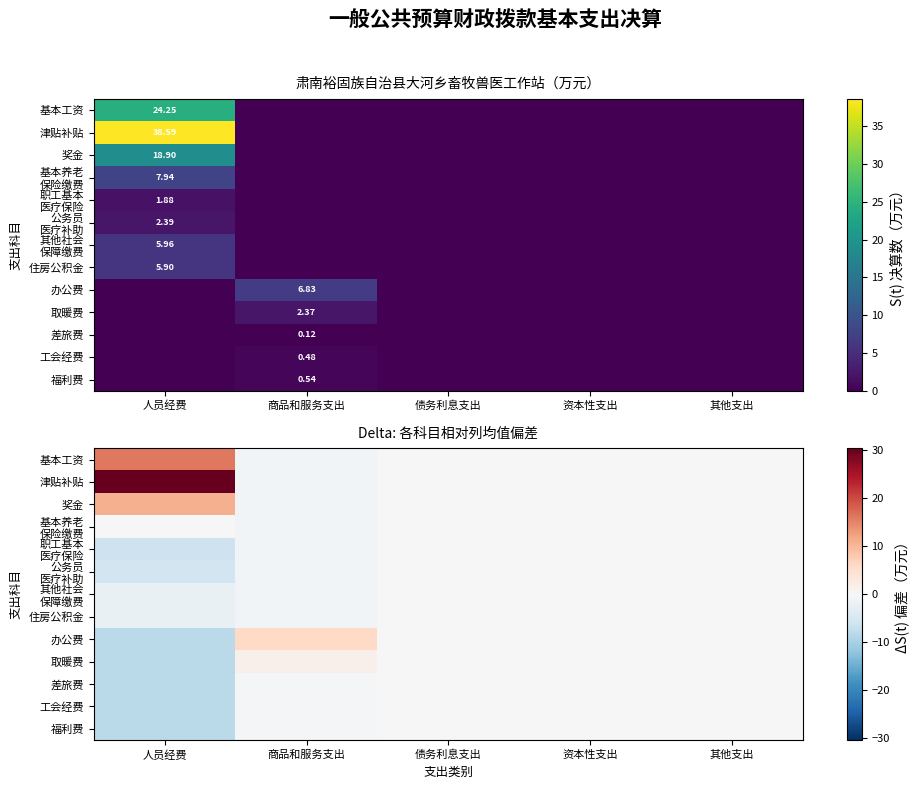

What is the minimum value for 住房公积金?

-2.2